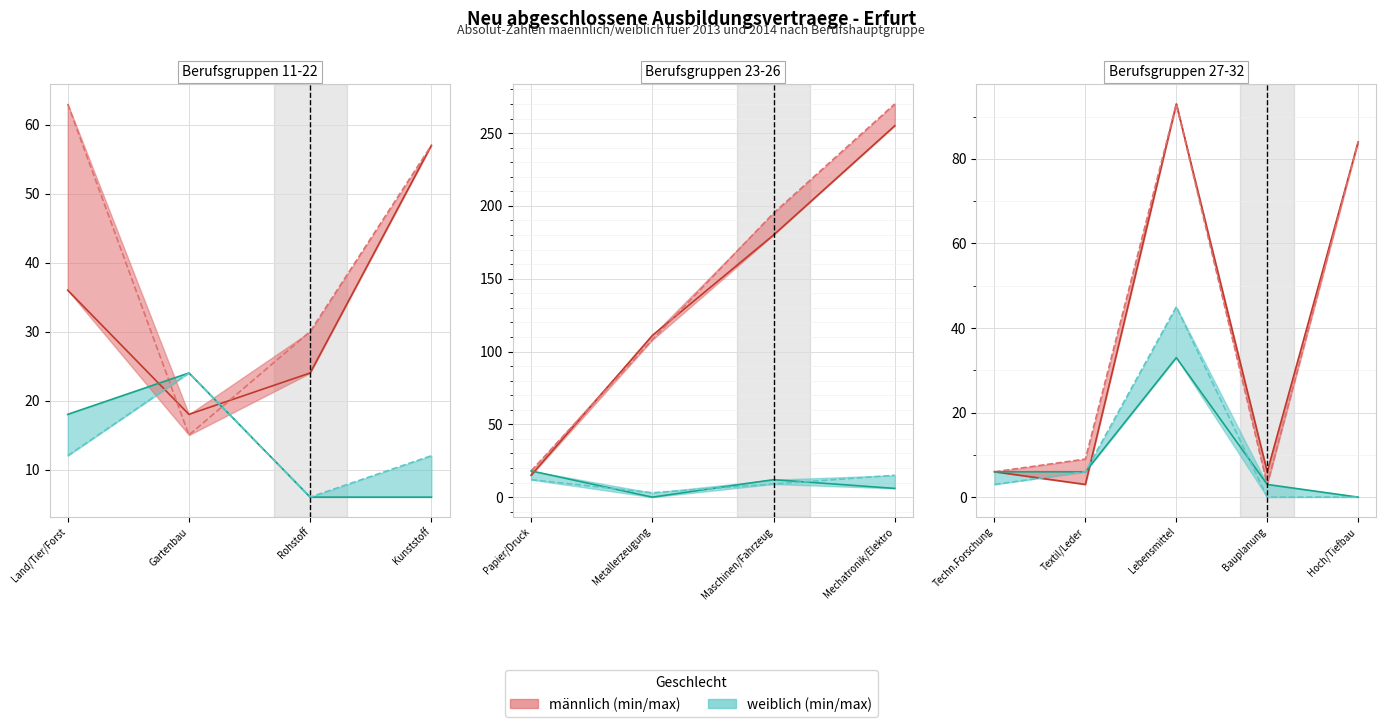

Does the chart display data point markers on the line(s)?

No